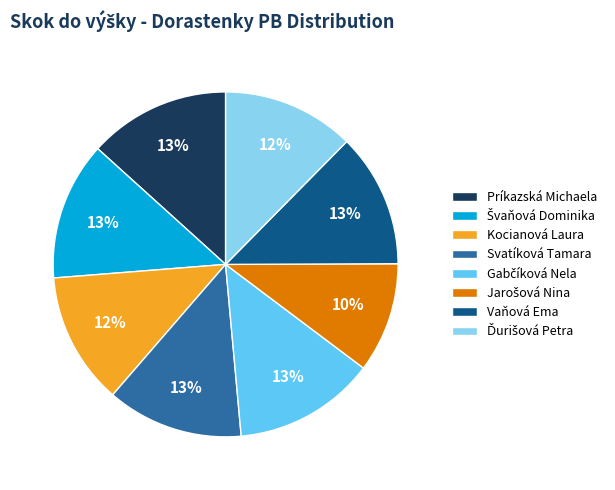

What percentage is the Príkazská Michaela slice, to the nearest percent?

13%